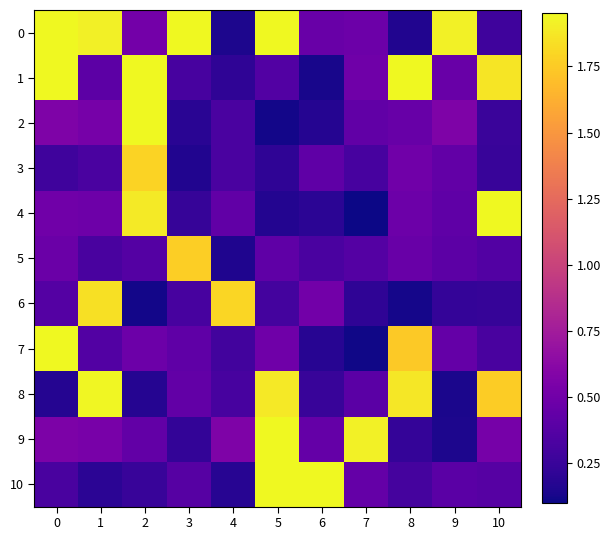

Which category has the highest value across all series?

5